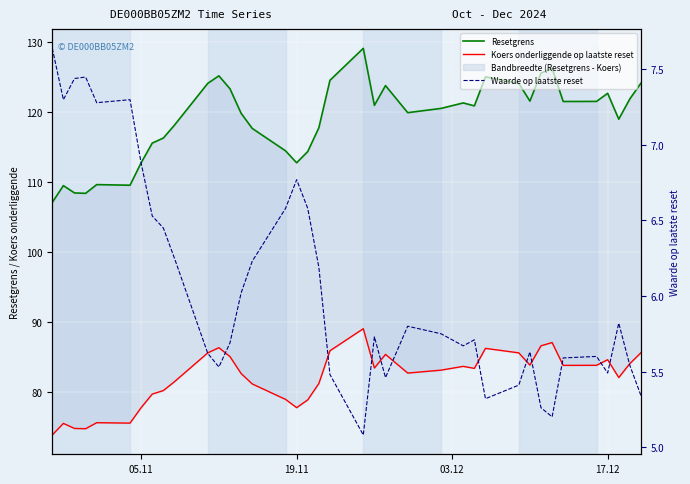

How many lines are shown in the chart?

3